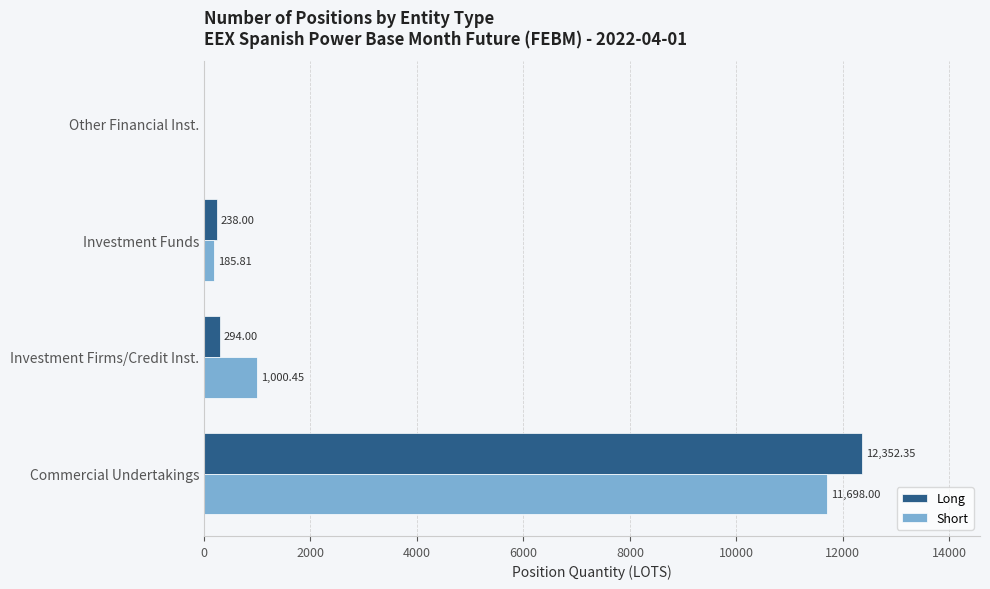

At which category is the sum across all series the highest?

Commercial Undertakings